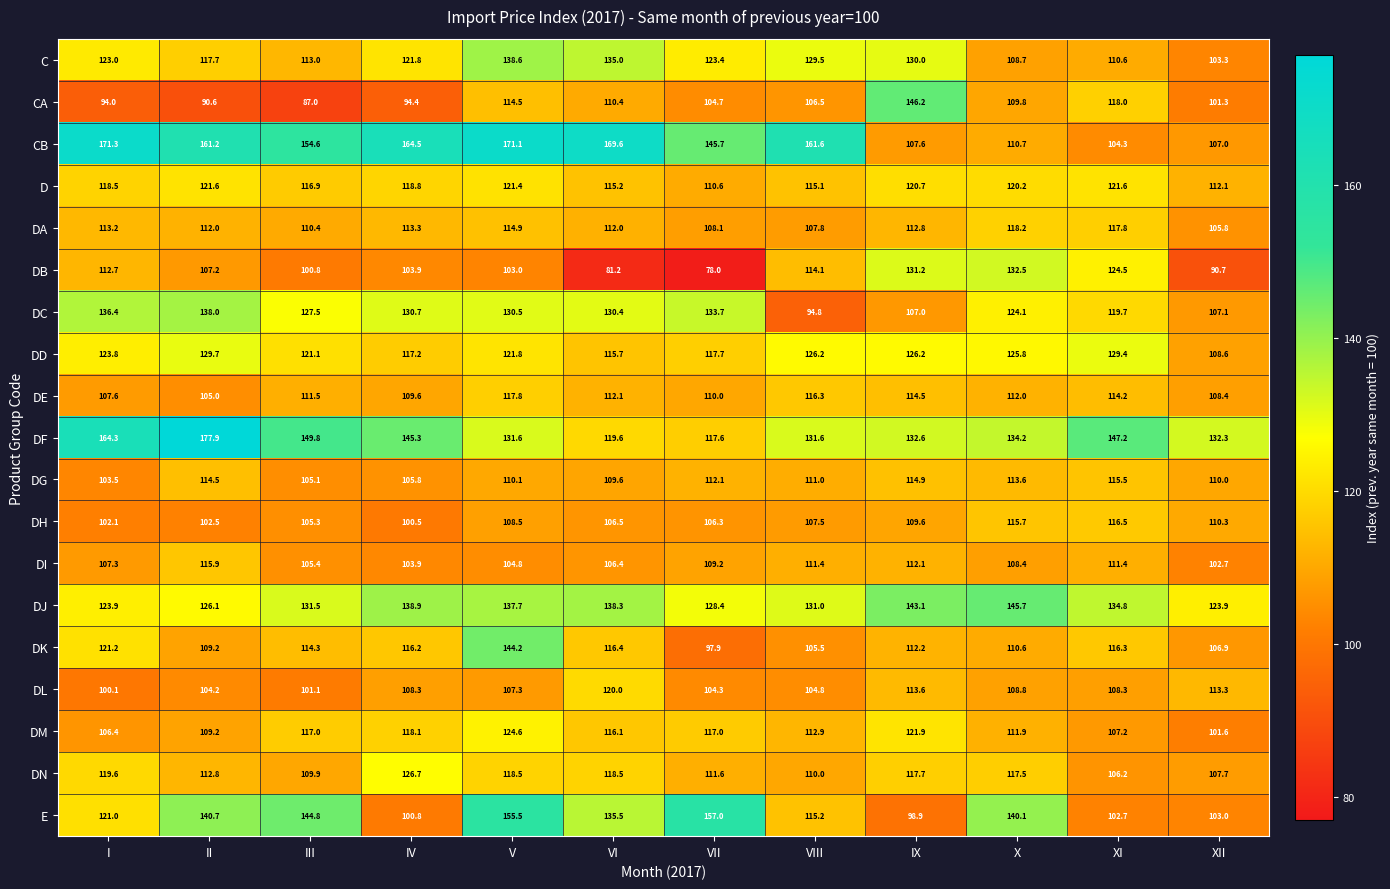

Which series has the largest total across all categories?

CB